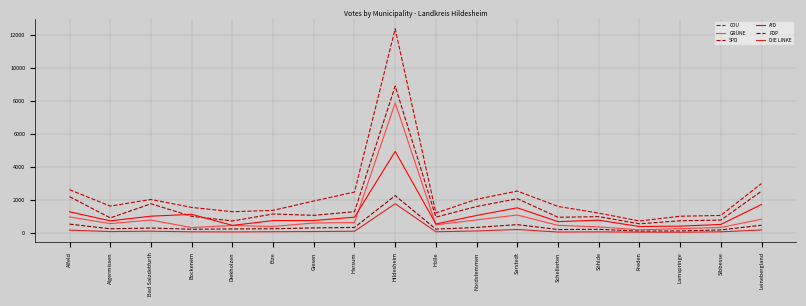

Which series has the widest spread of values?

CDU